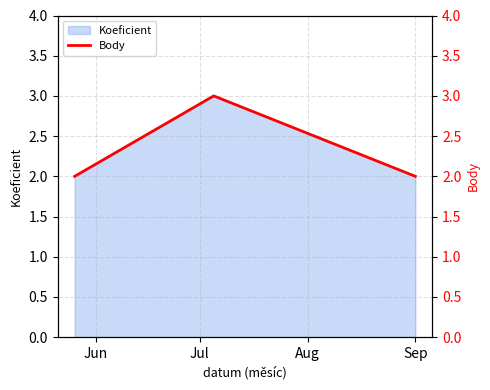

What is the highest value of the Koeficient series?

3